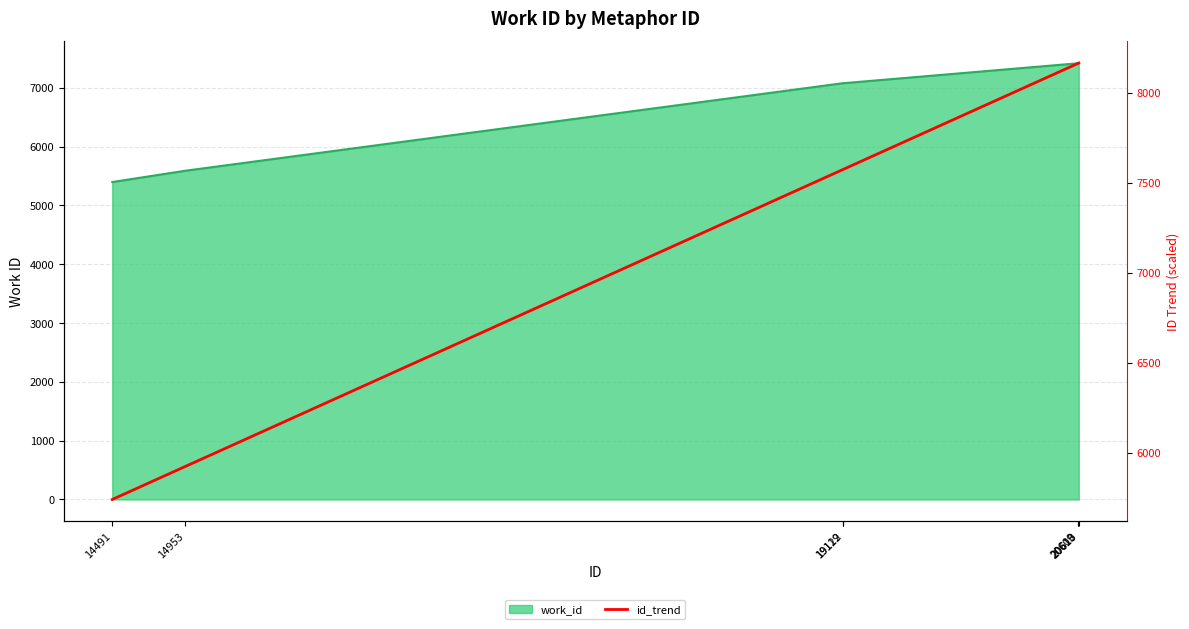

The chart shows a value of 11467.4 at 19122. True or false?

False